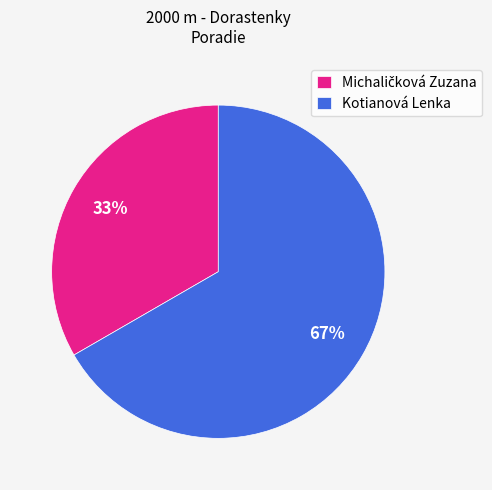

How many slices are in this pie chart?

2